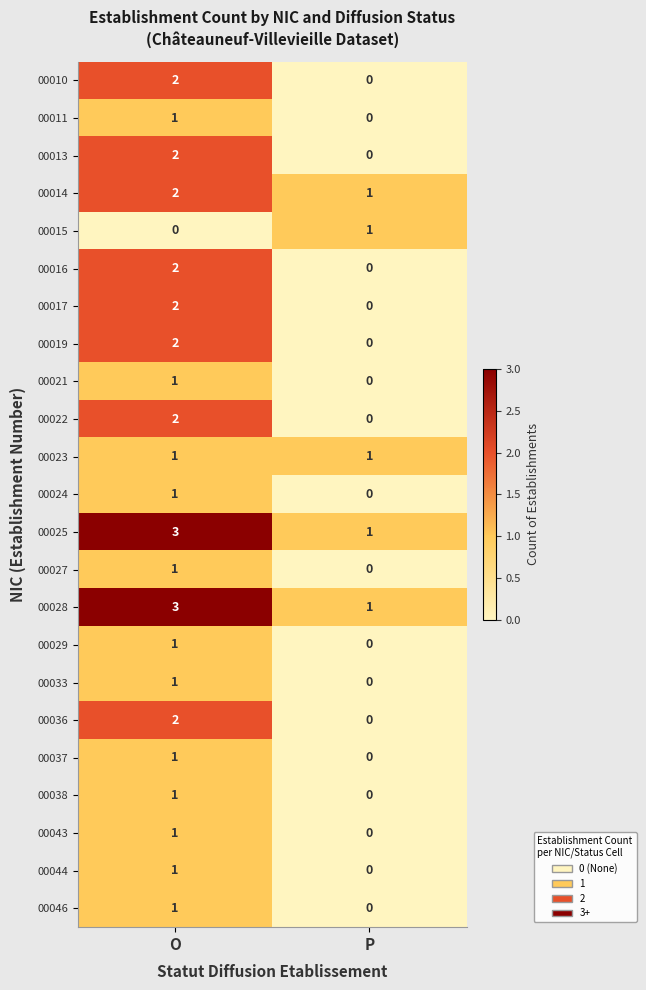

List the labels in order of 00013 value, smallest first.

P, O